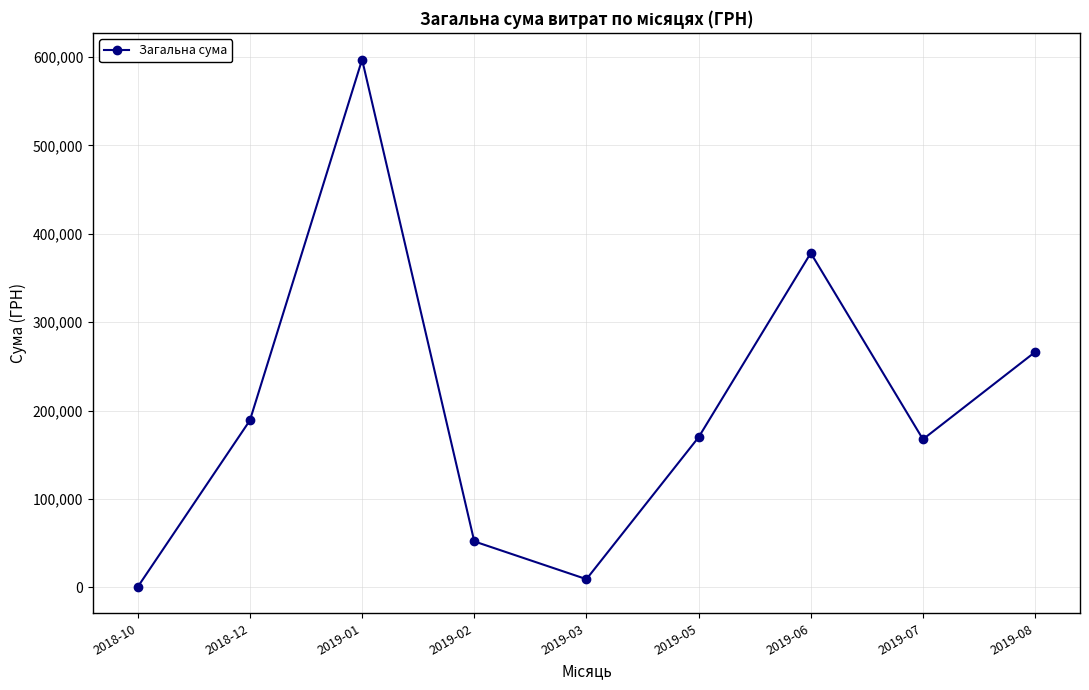

How many points are higher than both their immediate neighbors (excluding endpoints)?

2